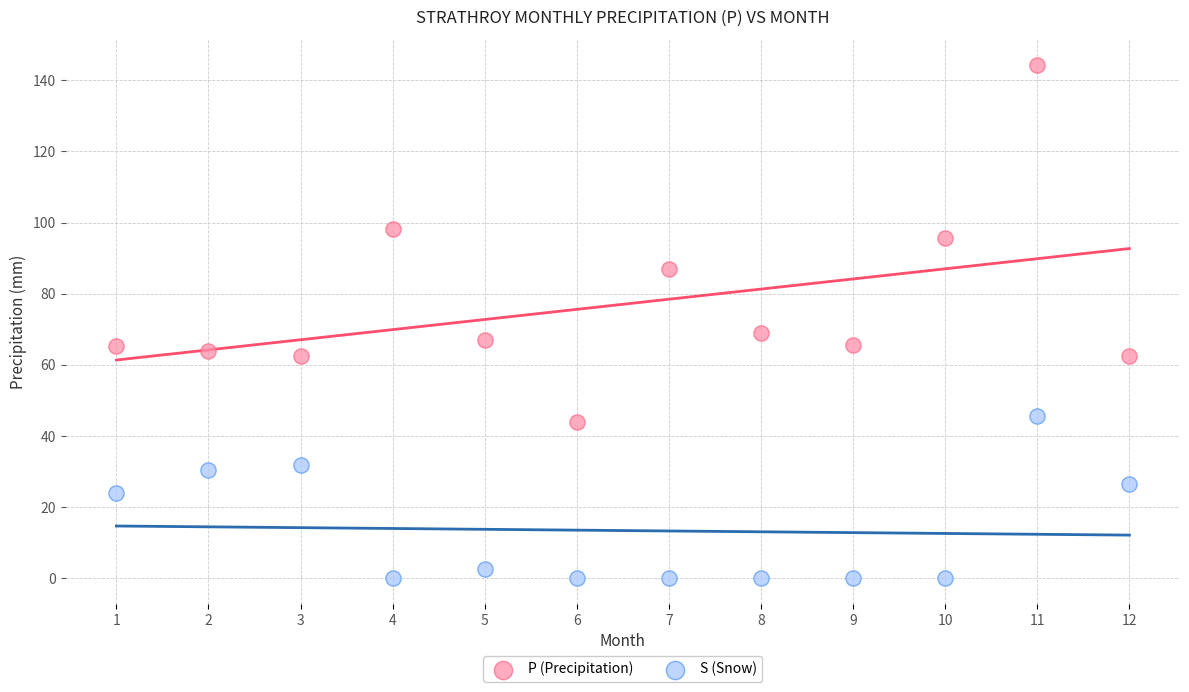

Which series reaches the minimum Y coordinate?

S (Snow)